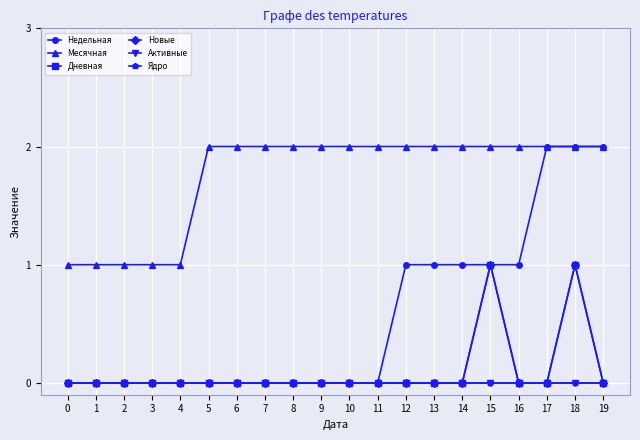

True or false: Активные and Новые cross at least once.

False